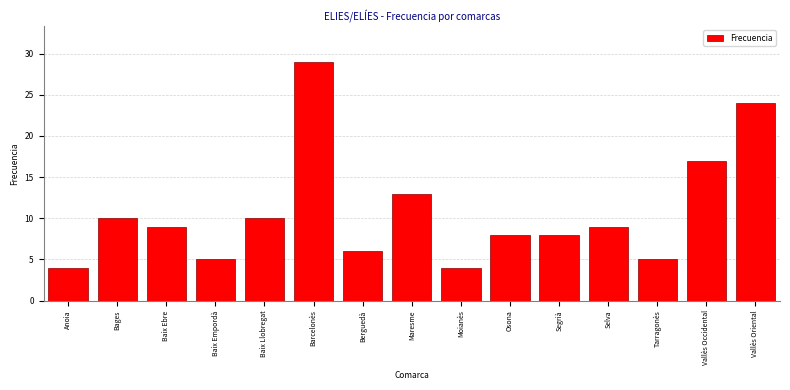

Reading right to left, what are all the values shown in this chart?

24	17	5	9	8	8	4	13	6	29	10	5	9	10	4